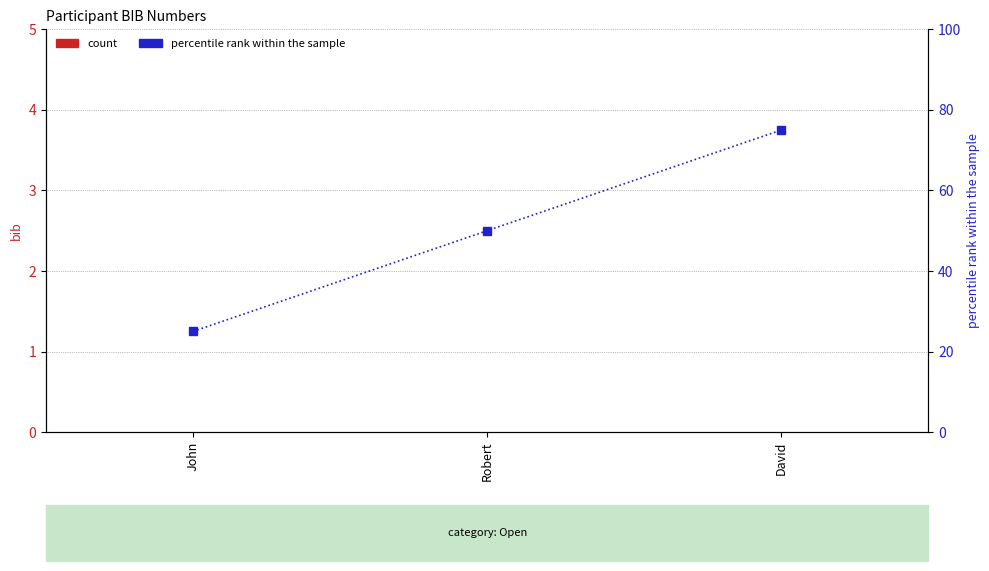

Rank the categories by count value from lowest to highest.

John, Robert, David